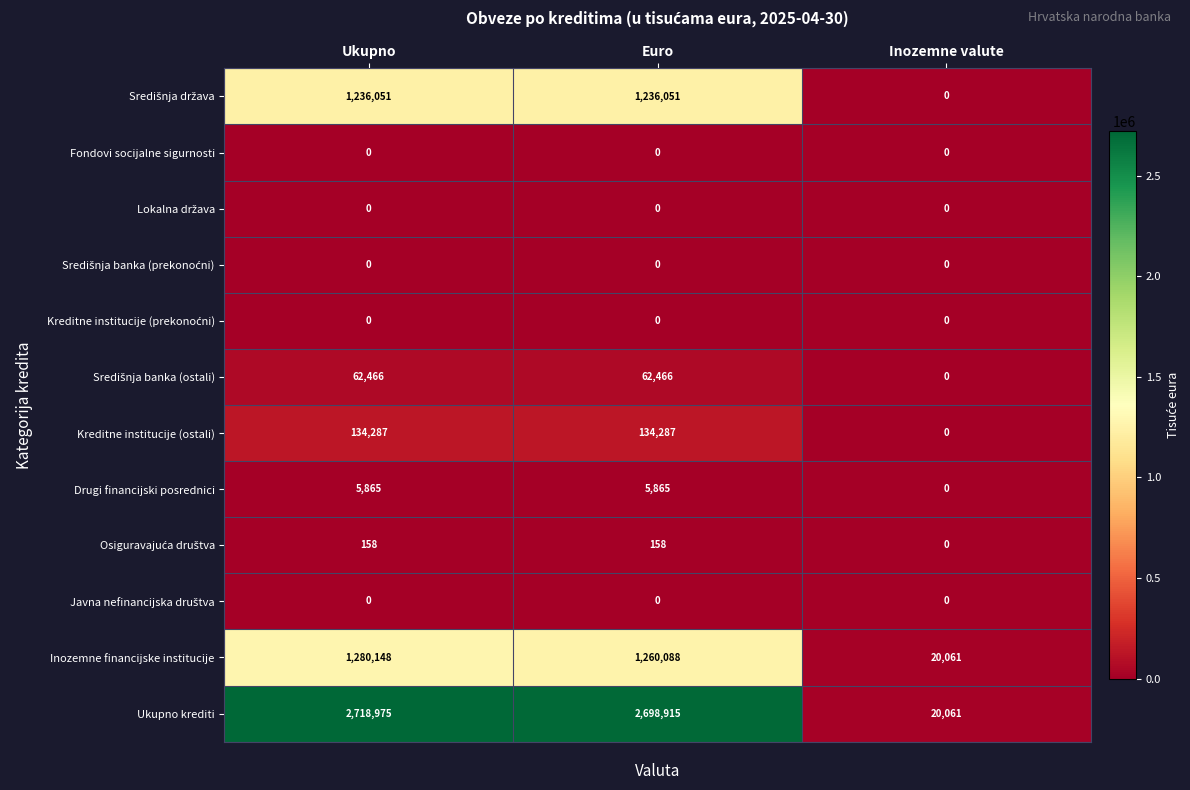

Rank the categories by Ukupno krediti value from lowest to highest.

Inozemne valute, Euro, Ukupno